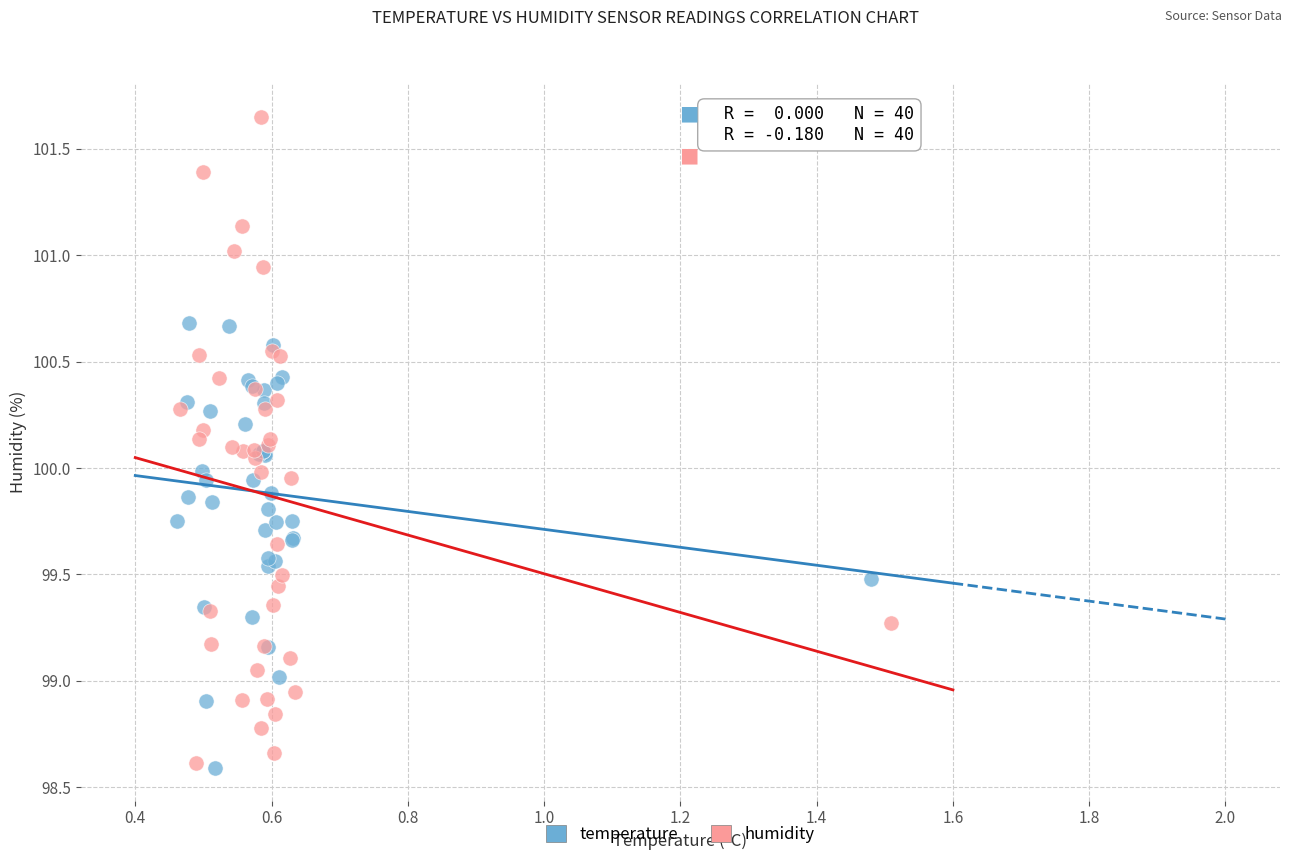

What are all the series names shown in the legend?

temperature, humidity